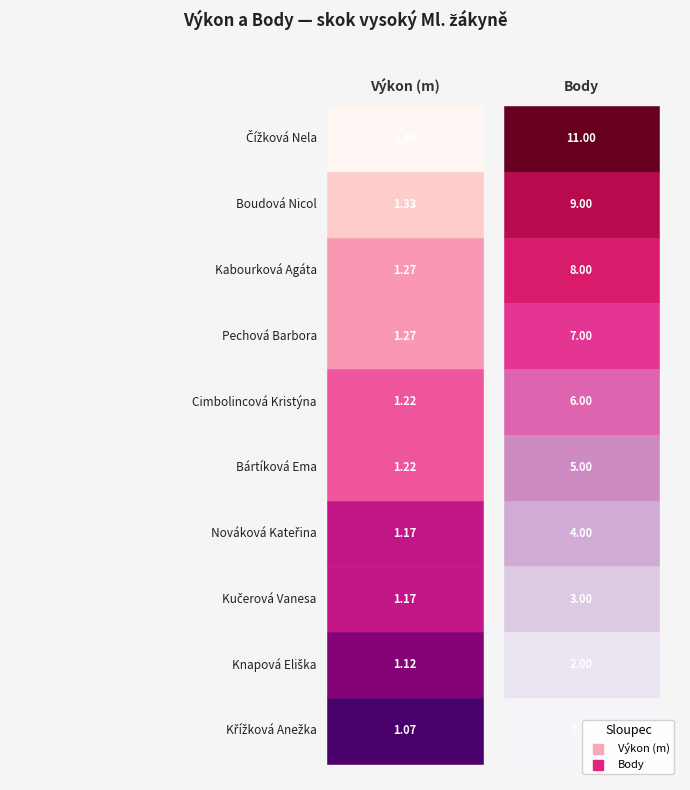

Is the value of Knapová Eliška at 0 greater than the value of Kabourková Agáta at 0?

No